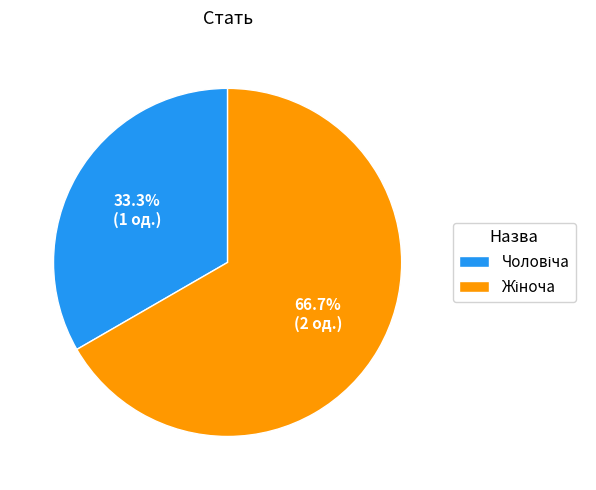

To the nearest percent, what is the average slice percentage?

50%